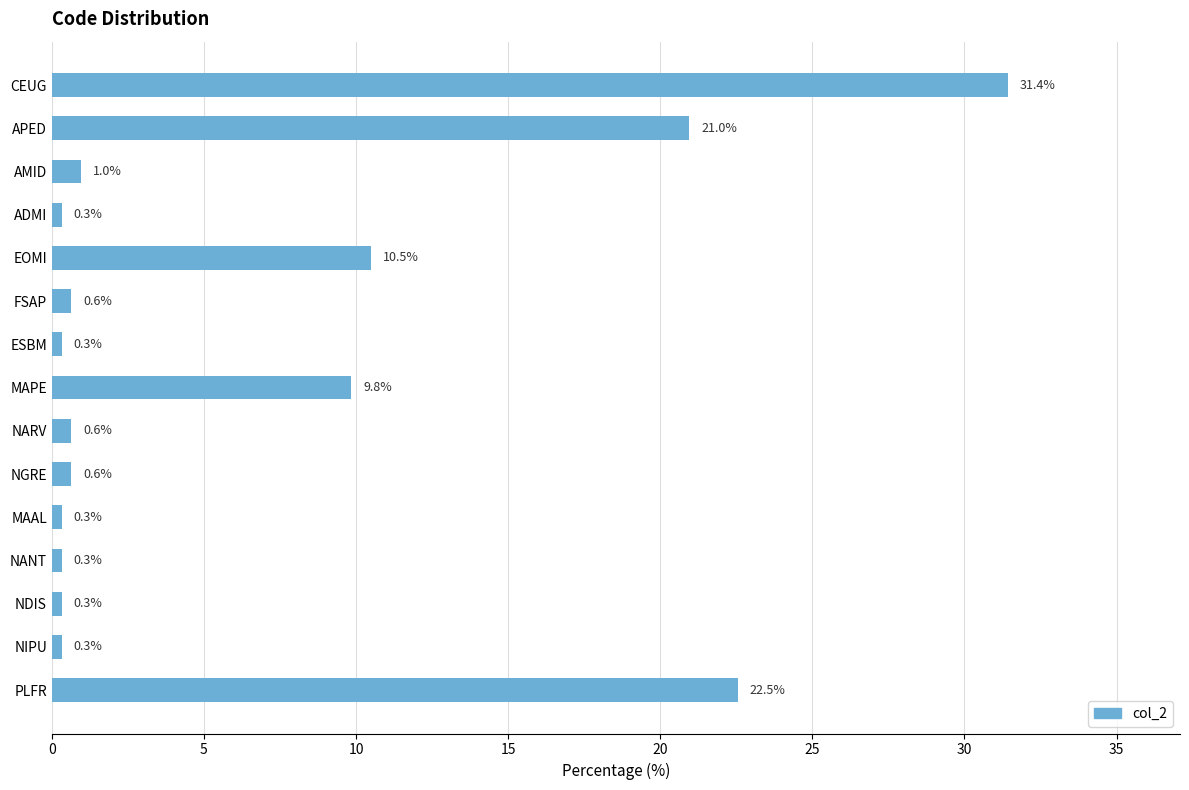

What is the change in value from NDIS to PLFR?

+22.2